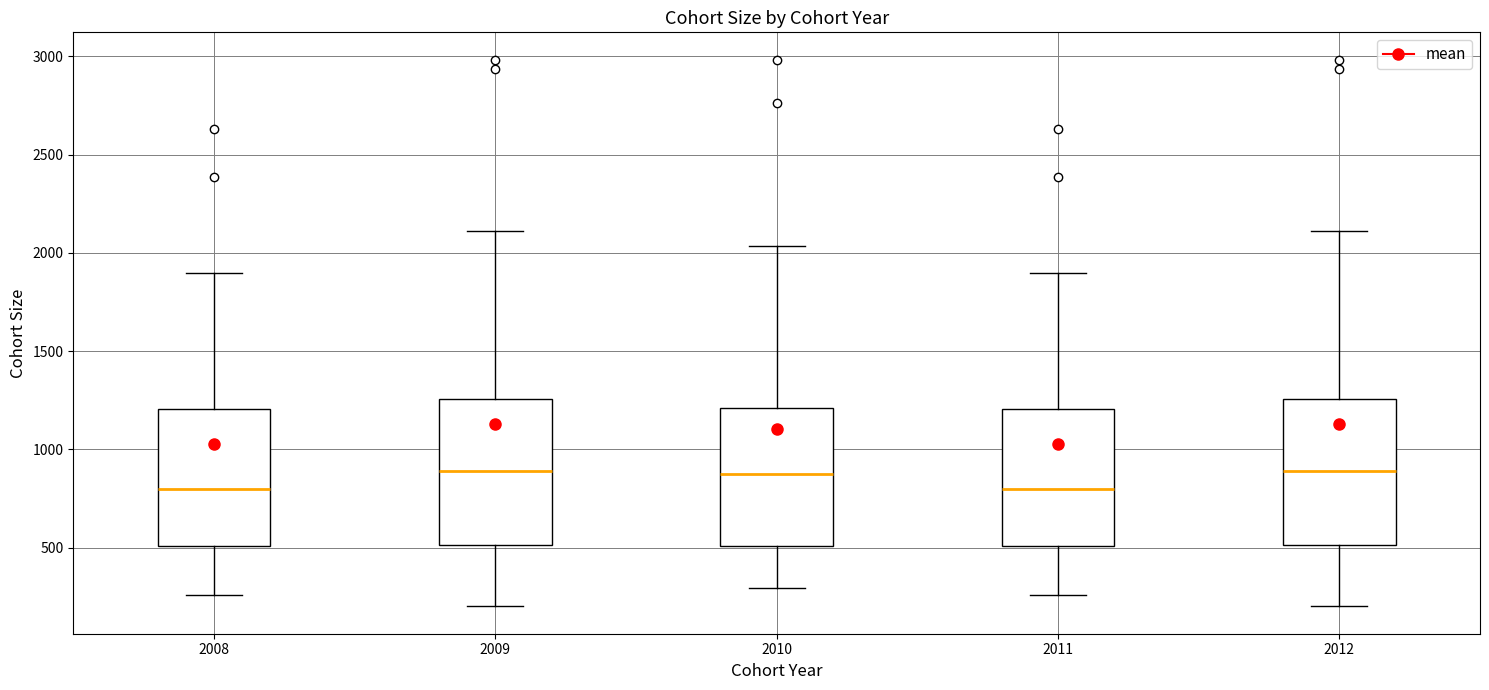

Where does the upper whisker of the box at x = 2008 end on the y-axis? The values are not printed on the chart, so give them approximately, as read against the axis.

1900